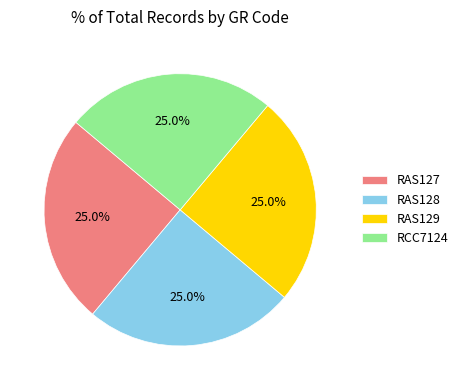

Count the number of slices in the pie.

4